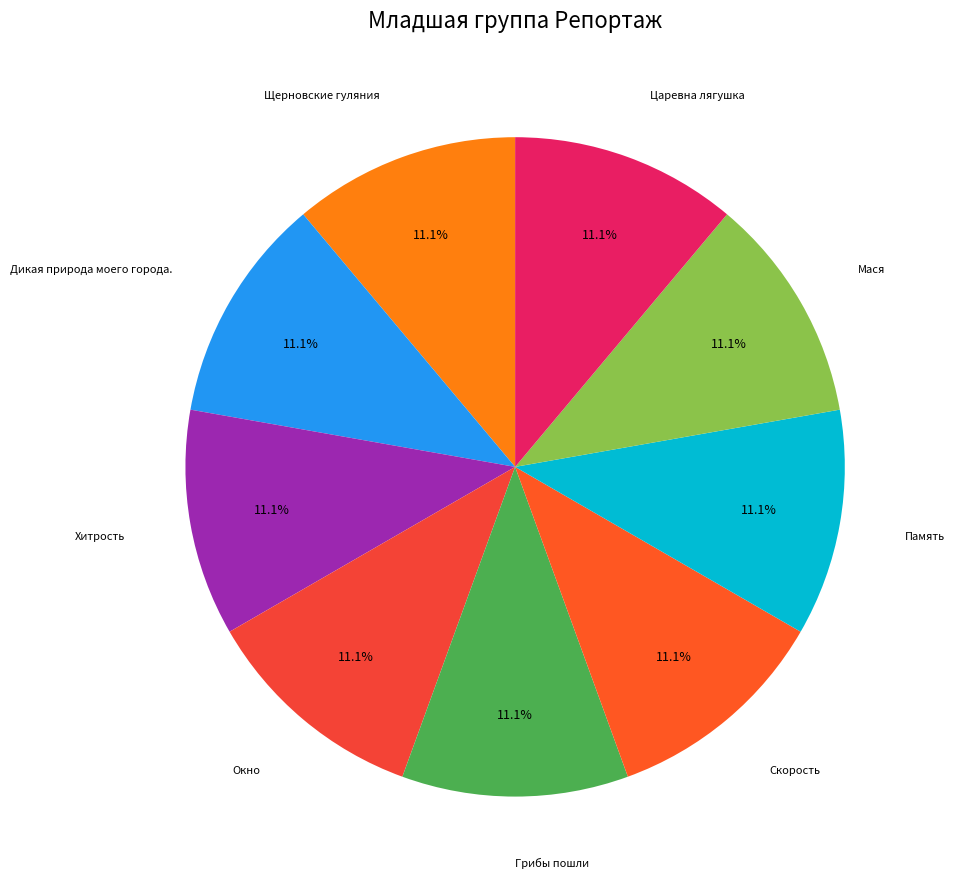

Is there a majority slice in this chart?

No